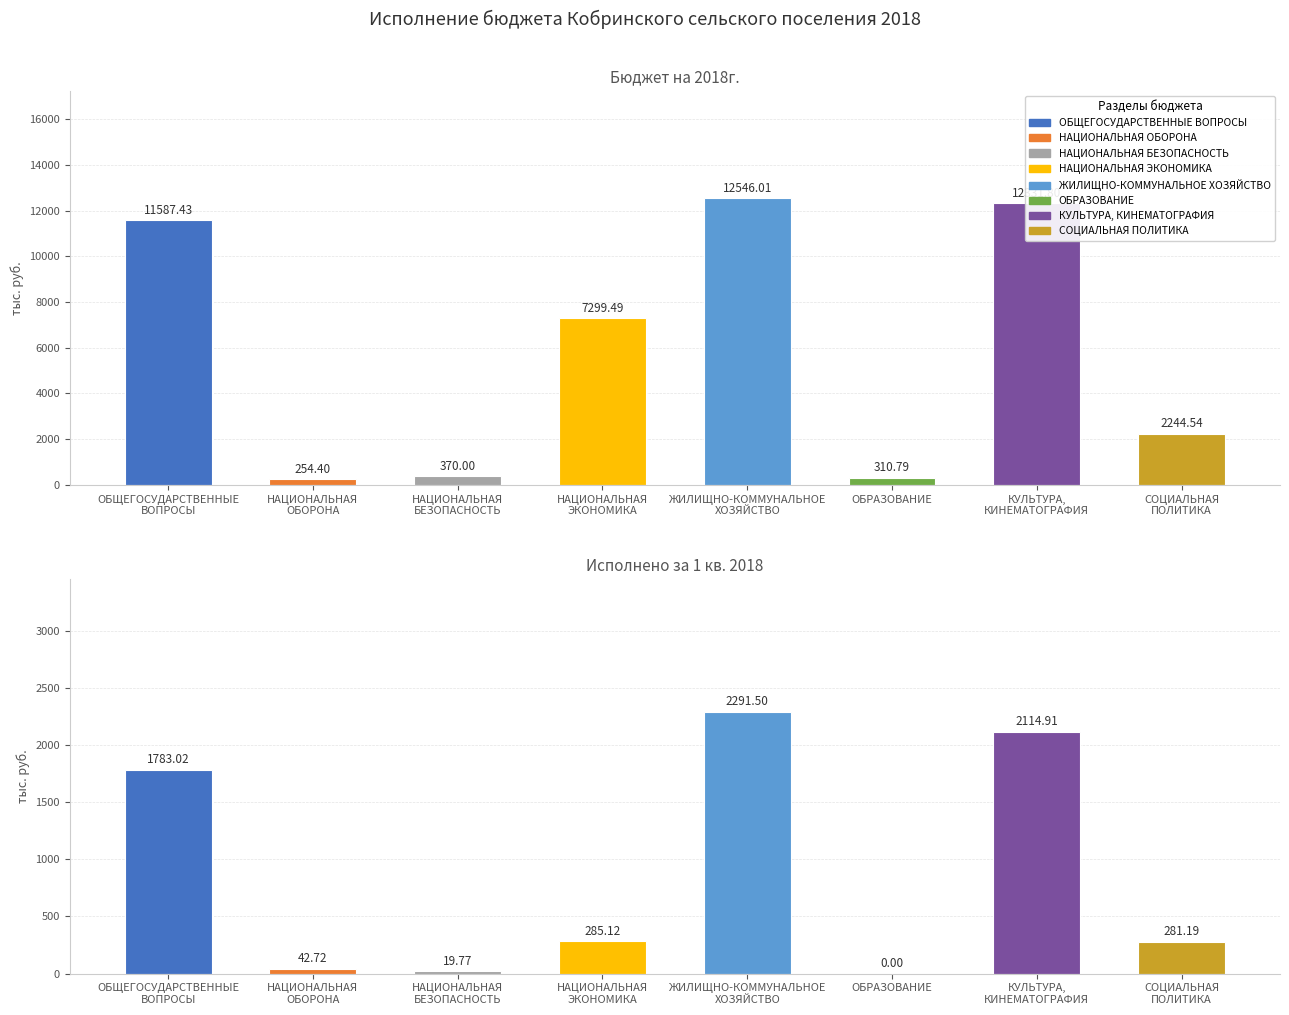

What is the difference between the maximum and minimum values in the Бюджет на 2018г. series?

12291.6